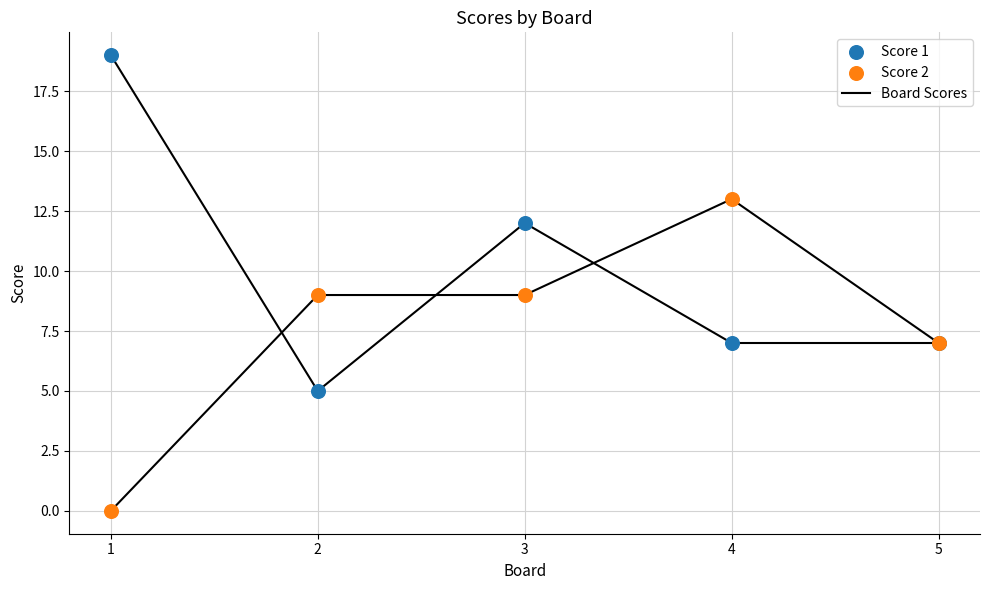

What is the X range (max minus min) for the scatter plot?

4